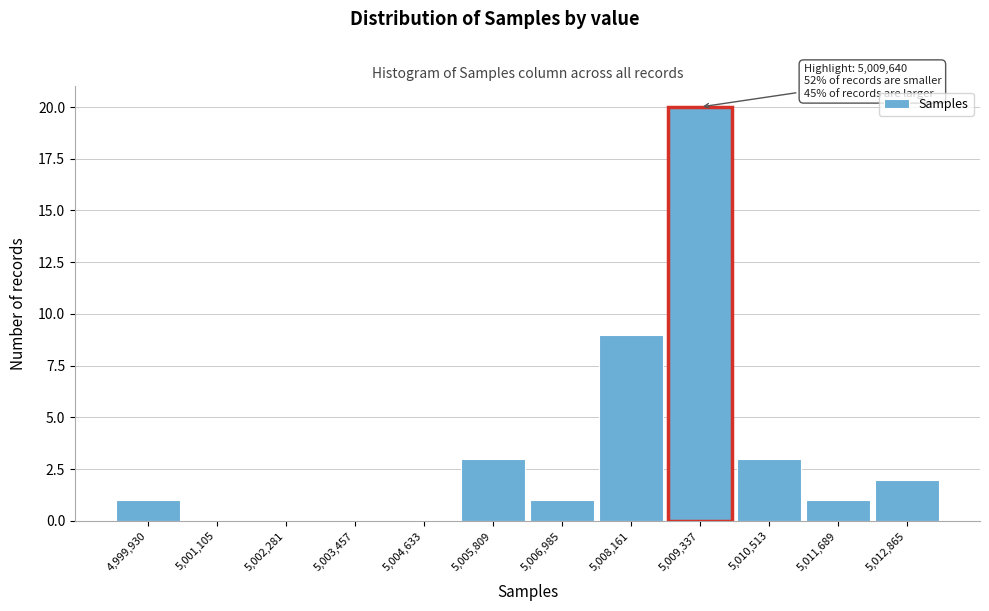

Reading left to right, list all the values displayed in this chart.

4,999,930=1	5,001,105=0	5,002,281=0	5,003,457=0	5,004,633=0	5,005,809=3	5,006,985=1	5,008,161=9	5,009,337=20	5,010,513=3	5,011,689=1	5,012,865=2